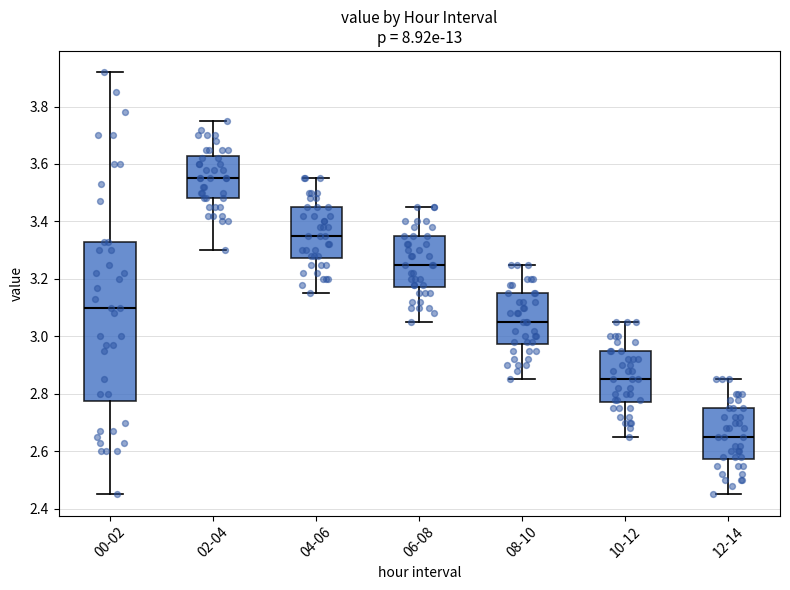

Where does the lower whisker of the box for 08-10 end on the y-axis? The values are not printed on the chart, so give them approximately, as read against the axis.

2.86